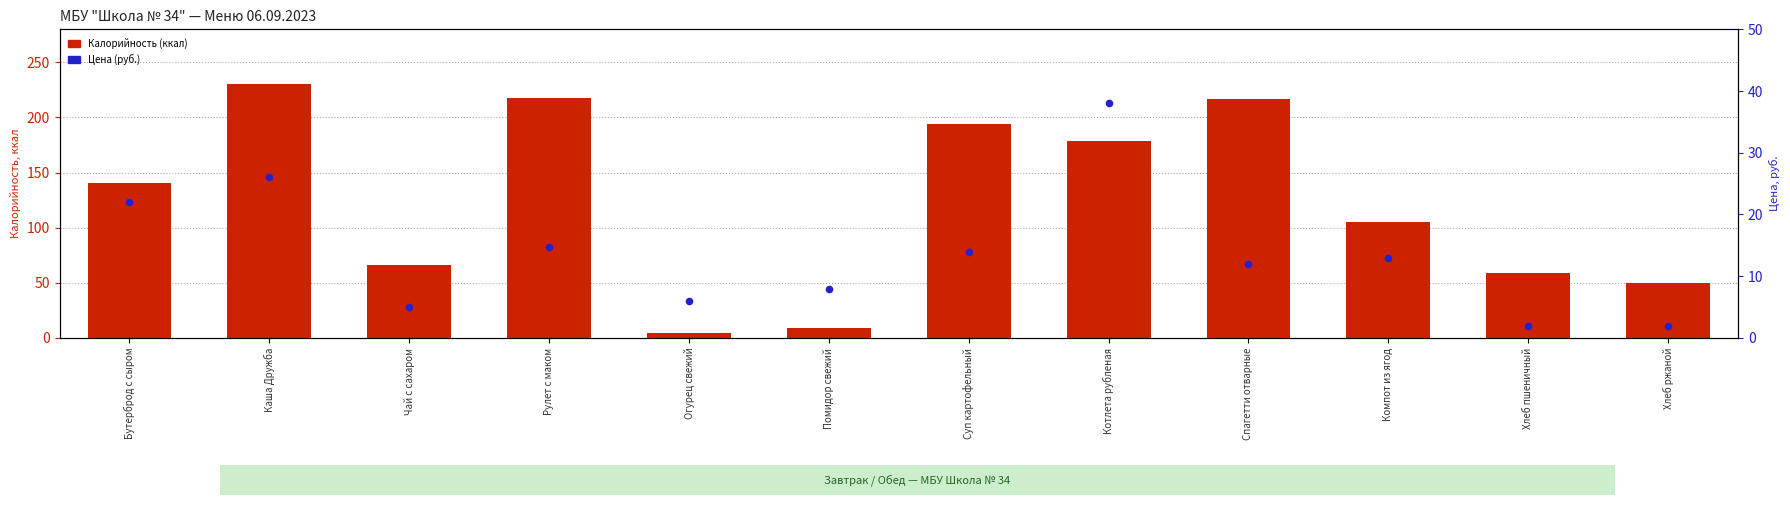

At which category is the sum across all series the highest?

Каша Дружба